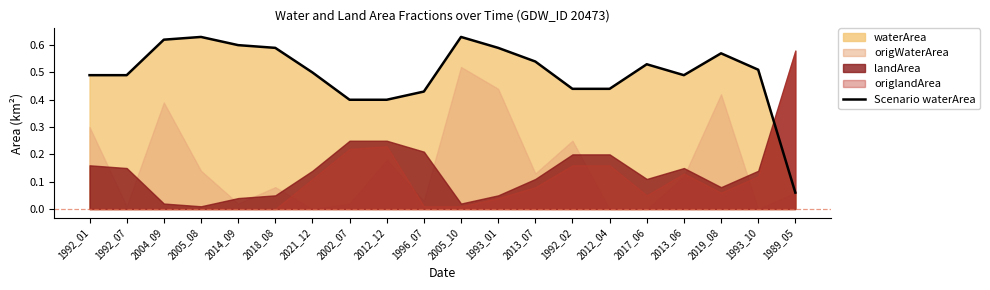

How many values are between 0 and 1?

20